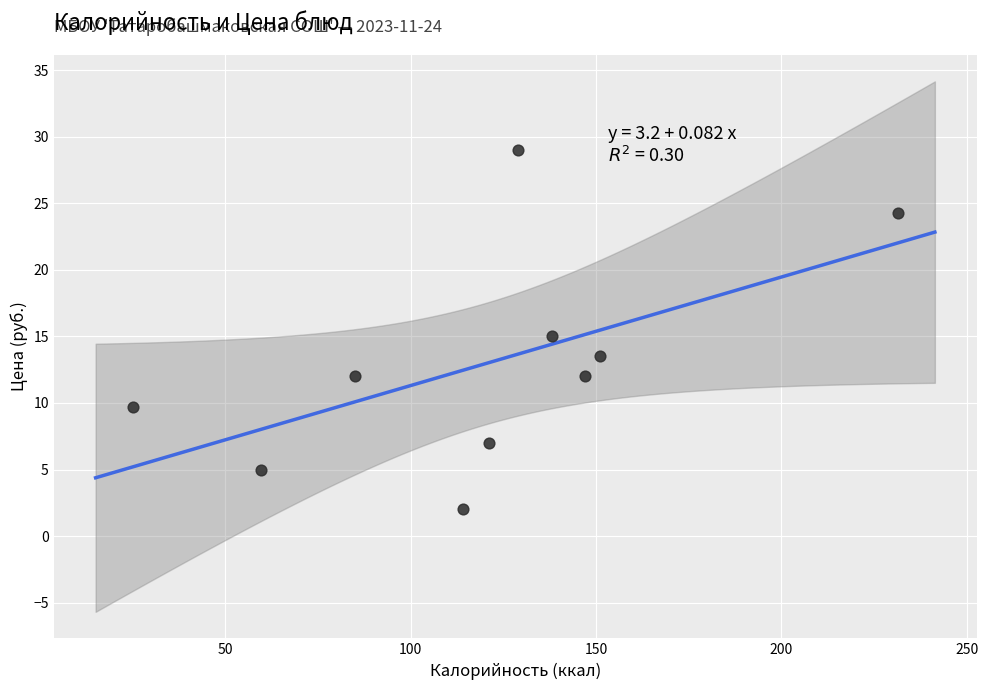

What is the range of X values (max minus min)?

206.4